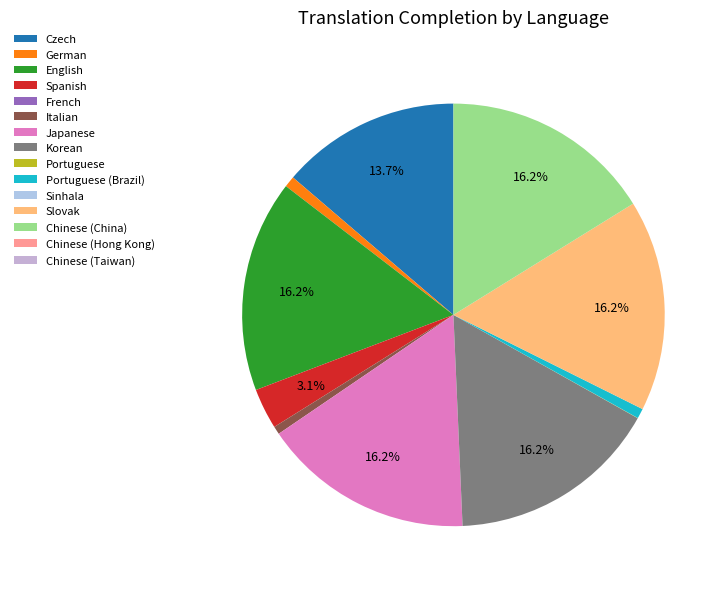

Rank the categories by value from highest to lowest.

English, Japanese, Korean, Slovak, Chinese (China), Czech, Spanish, German, Portuguese (Brazil), Italian, Portuguese, French, Sinhala, Chinese (Hong Kong), Chinese (Taiwan)